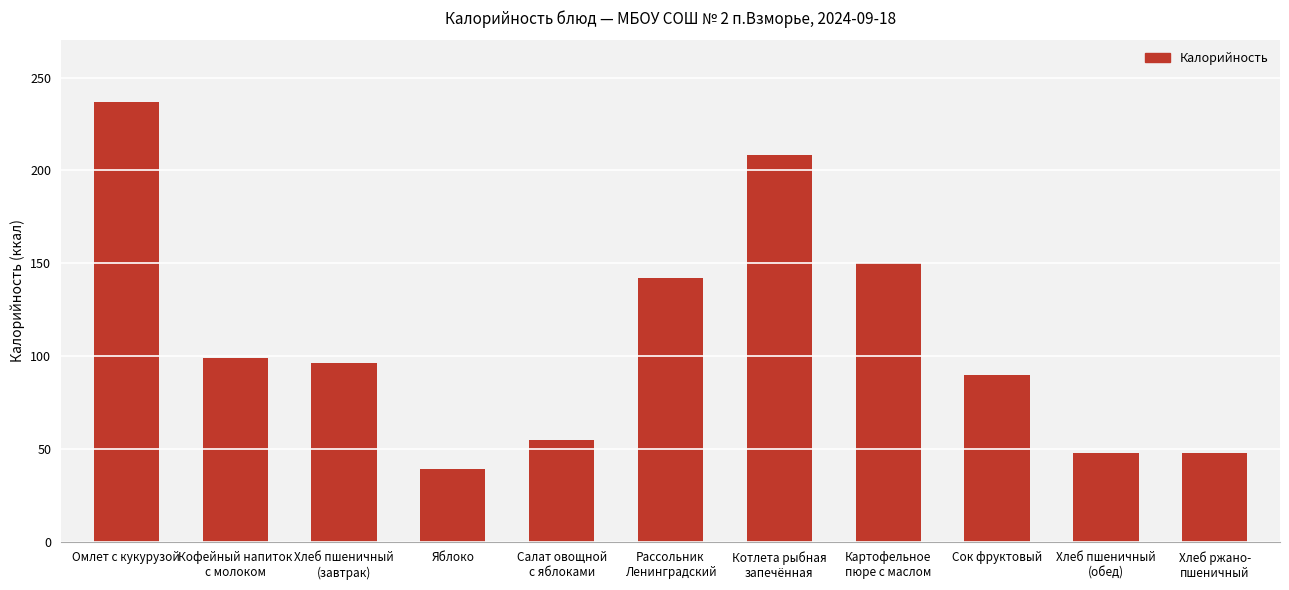

Where is the data nearest to the value 138?

Рассольник
Ленинградский